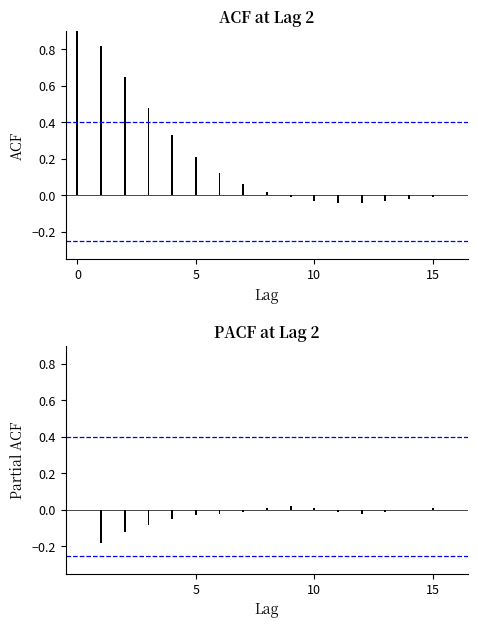

The ACF series shows 1.0 at 0. True or false?

True